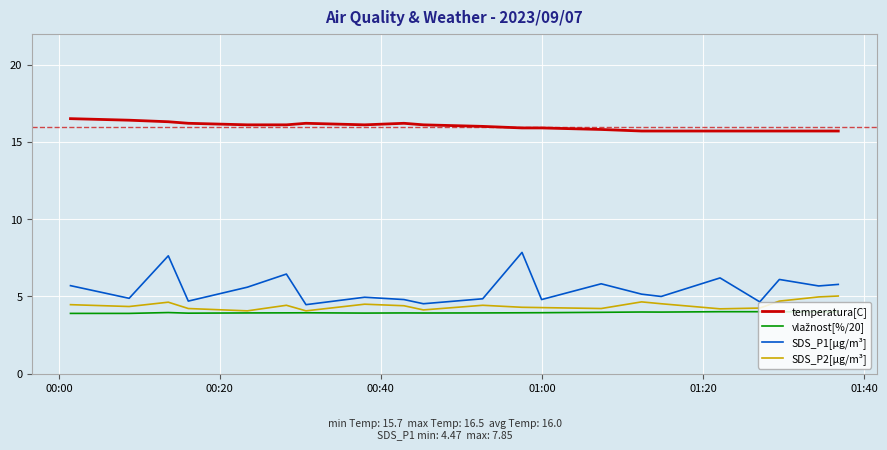

Which series has the widest spread of values?

SDS_P1[µg/m³]